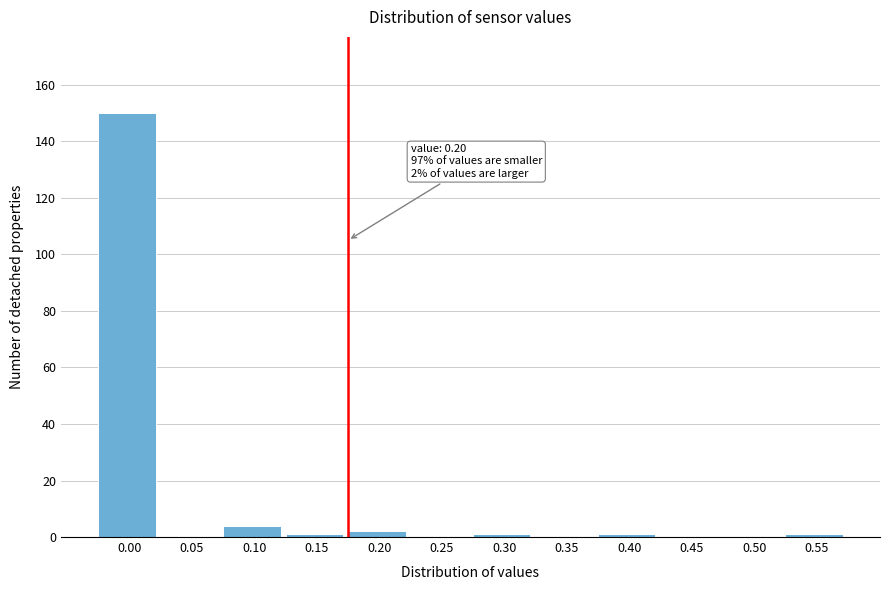

Reading left to right, list all the values displayed in this chart.

0.00=150	0.05=0	0.10=4	0.15=1	0.20=2	0.25=0	0.30=1	0.35=0	0.40=1	0.45=0	0.50=0	0.55=1